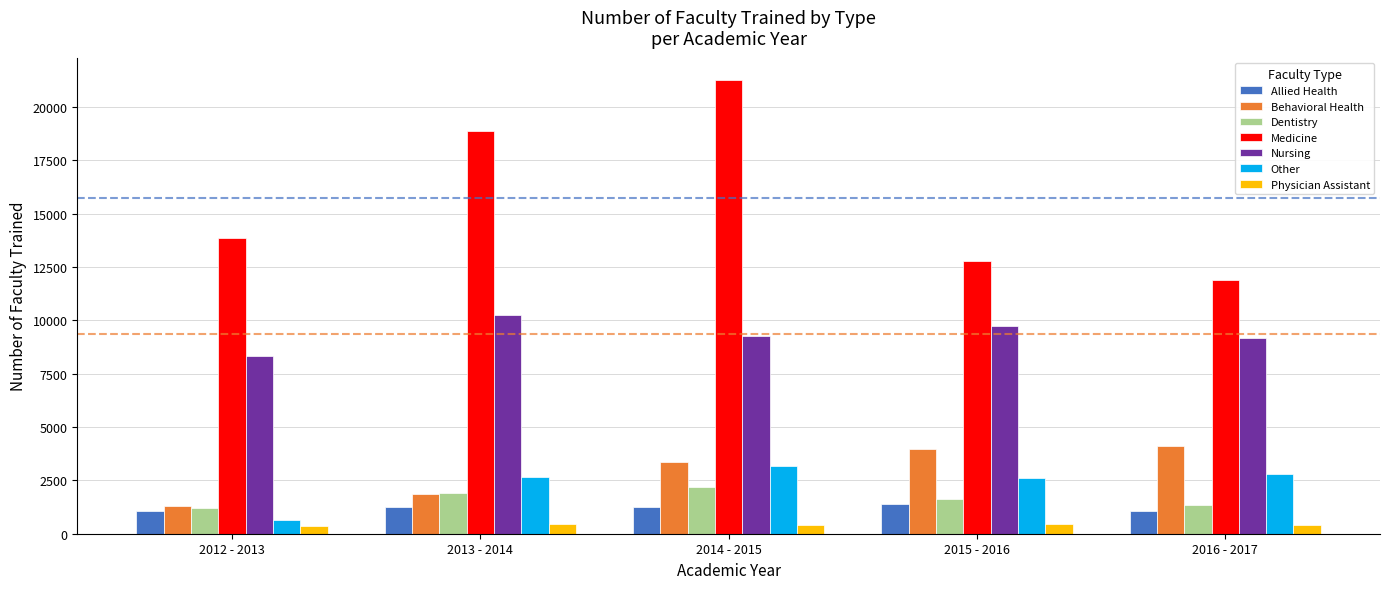

What is the difference between the maximum and minimum values in the Dentistry series?

986